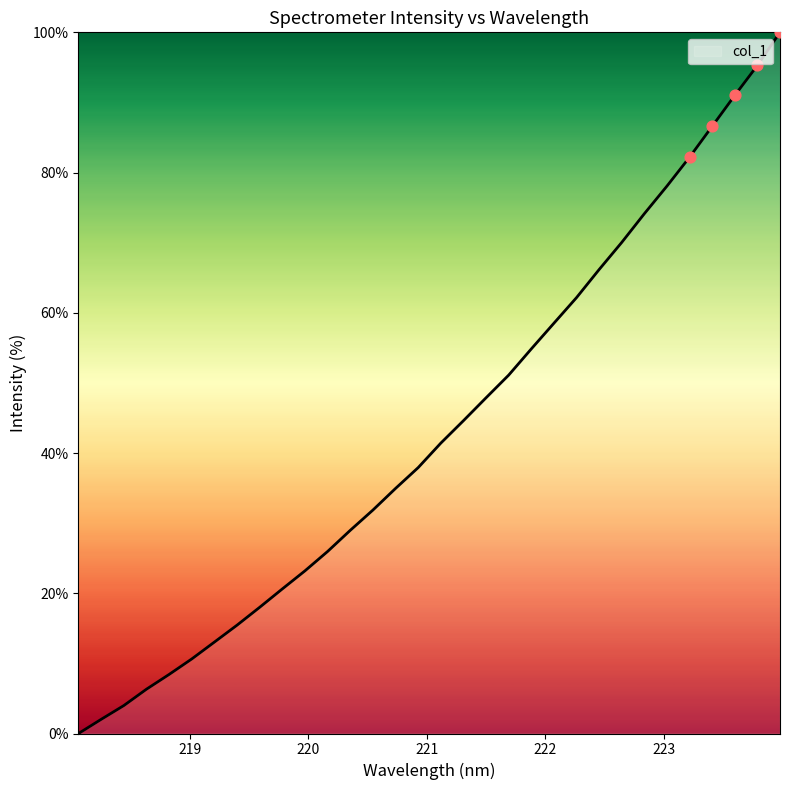

What is the difference between the maximum and minimum values?

100.0